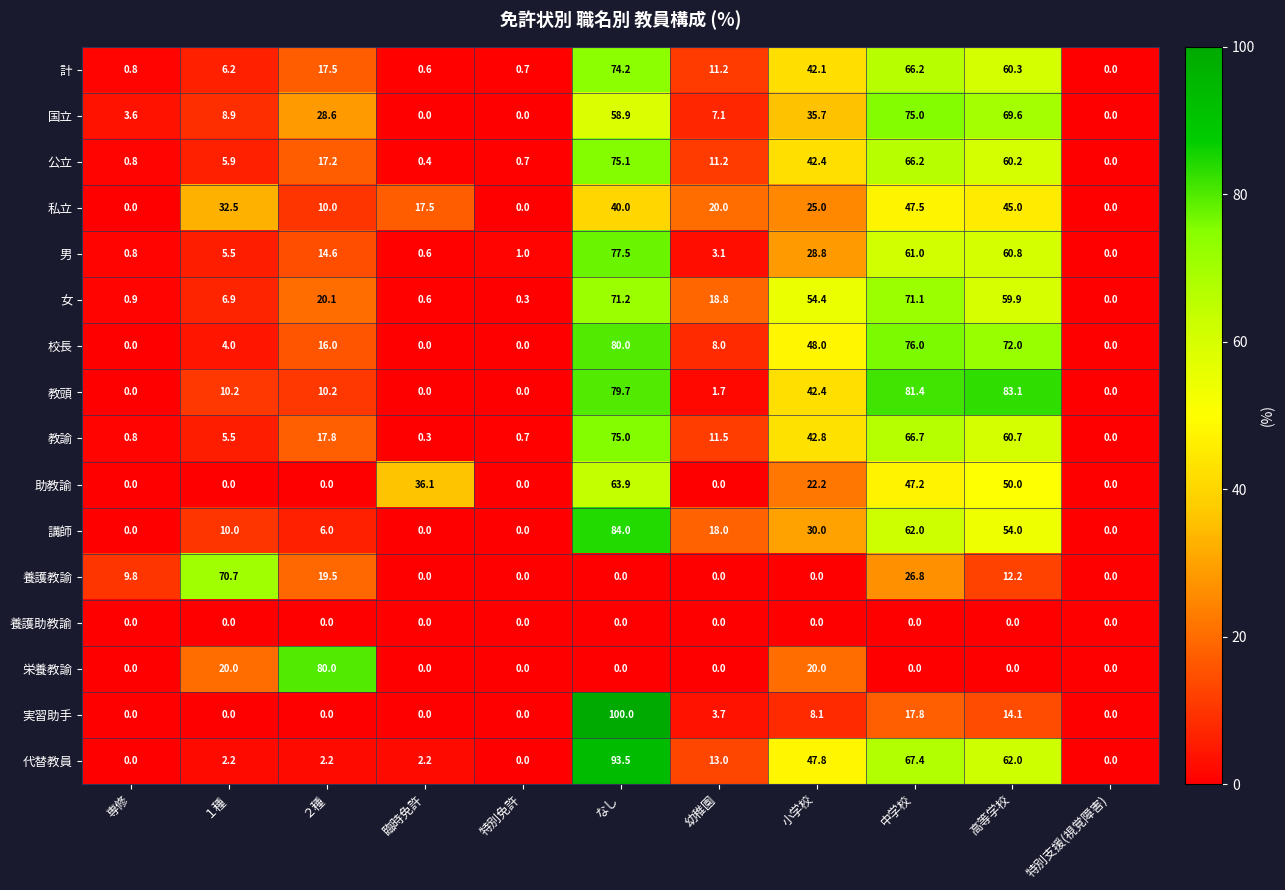

What is the spread (max minus min) of values at 中学校?

81.4